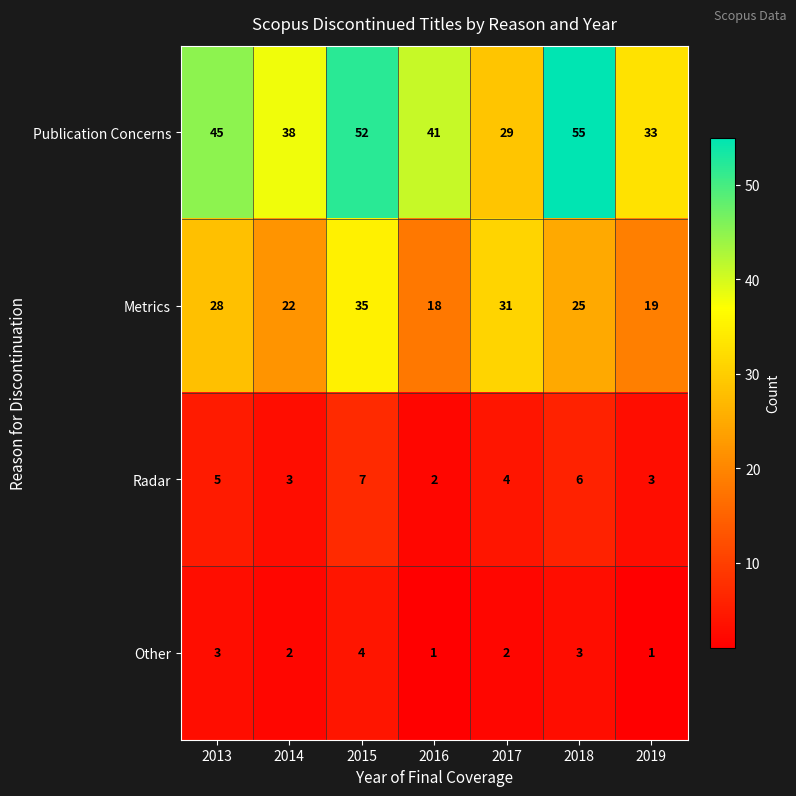

How many data points does each series have?

7